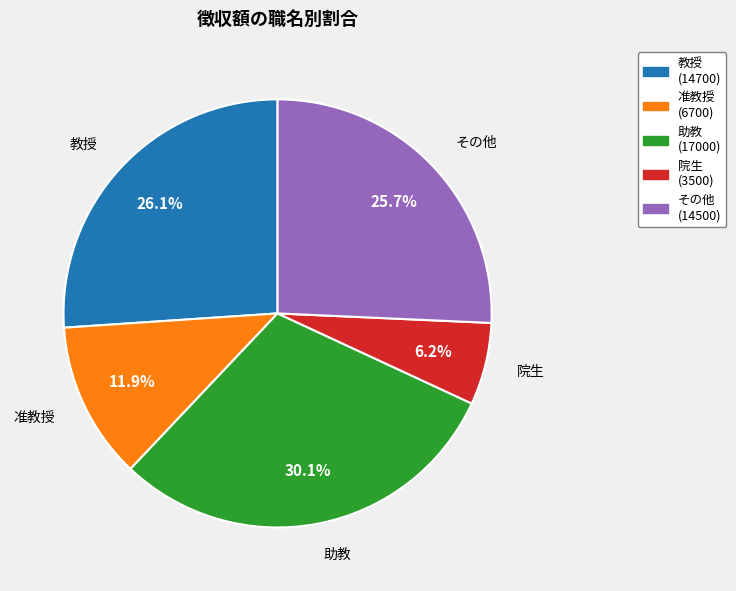

Is there any slice that represents more than half of the pie?

No